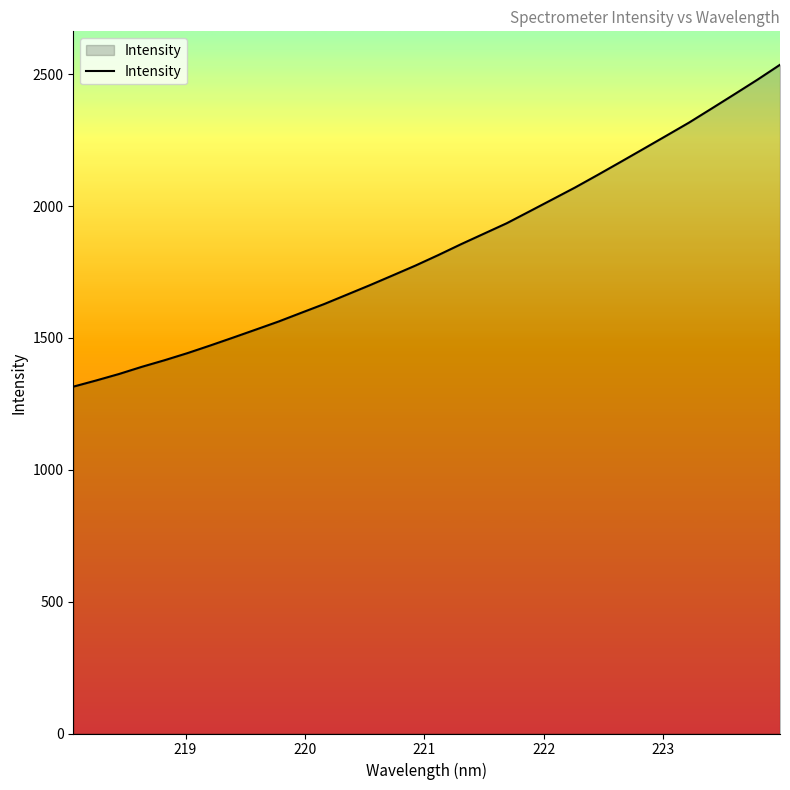

What is the smallest value displayed?

1315.3